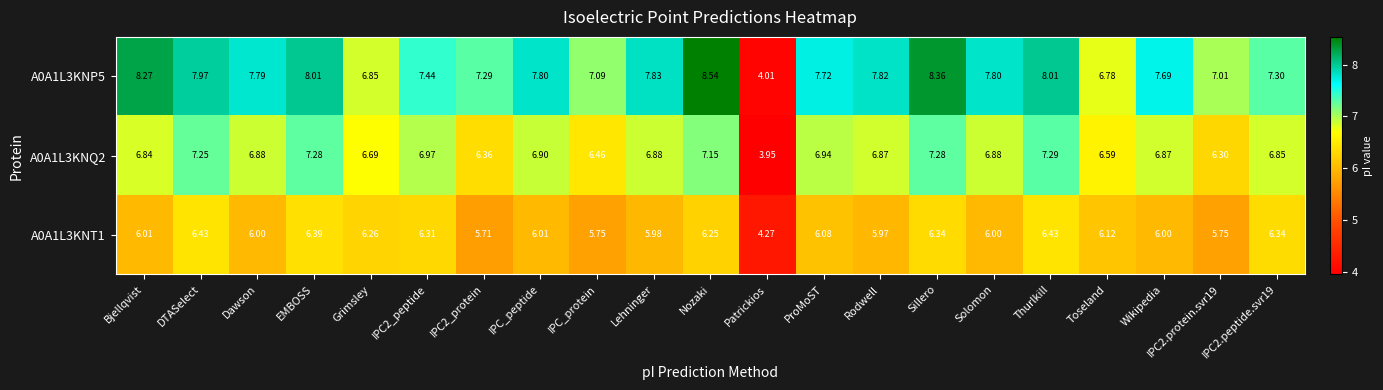

Which category has the highest value across all series?

Nozaki